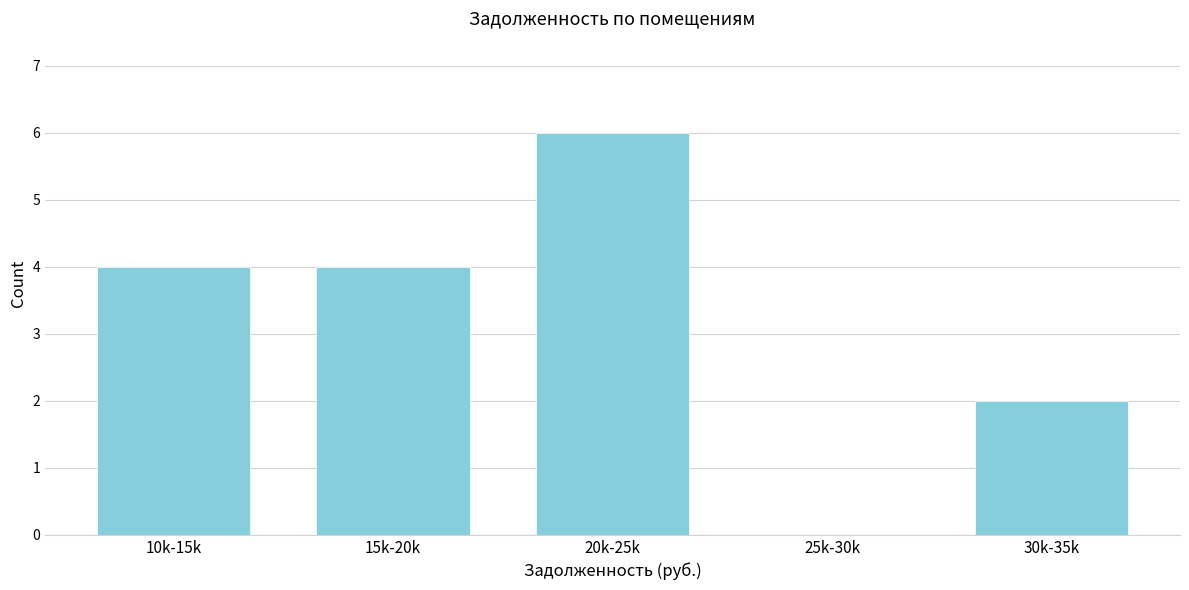

Reading right to left, list all the values displayed in this chart.

30k-35k=2	25k-30k=0	20k-25k=6	15k-20k=4	10k-15k=4